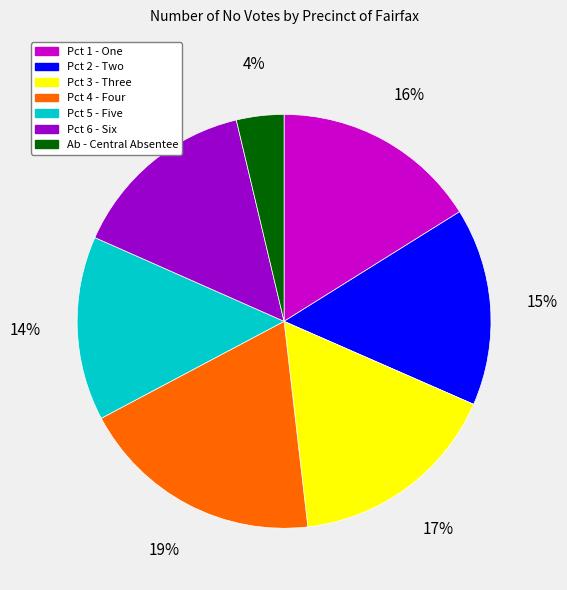

To the nearest percent, what is the difference between the largest and smallest slice percentages?

15%